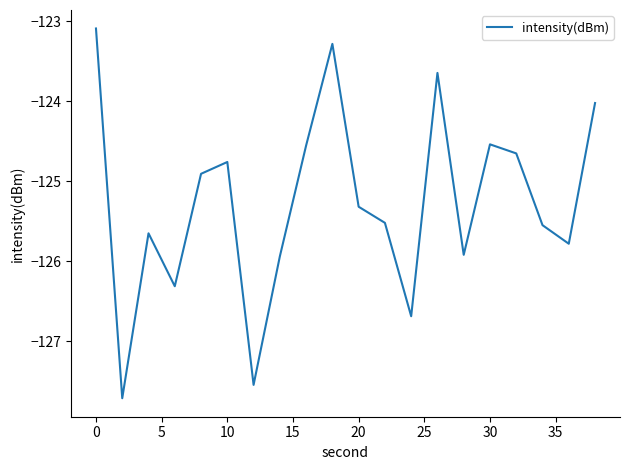

What is the smallest value displayed?

-127.7